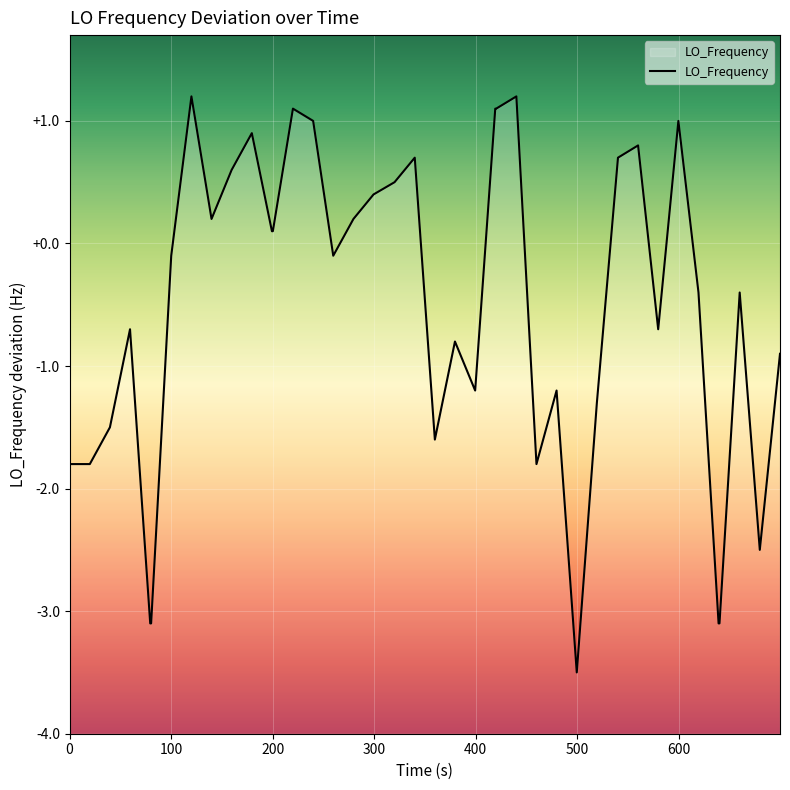

How many values are below 0?

22